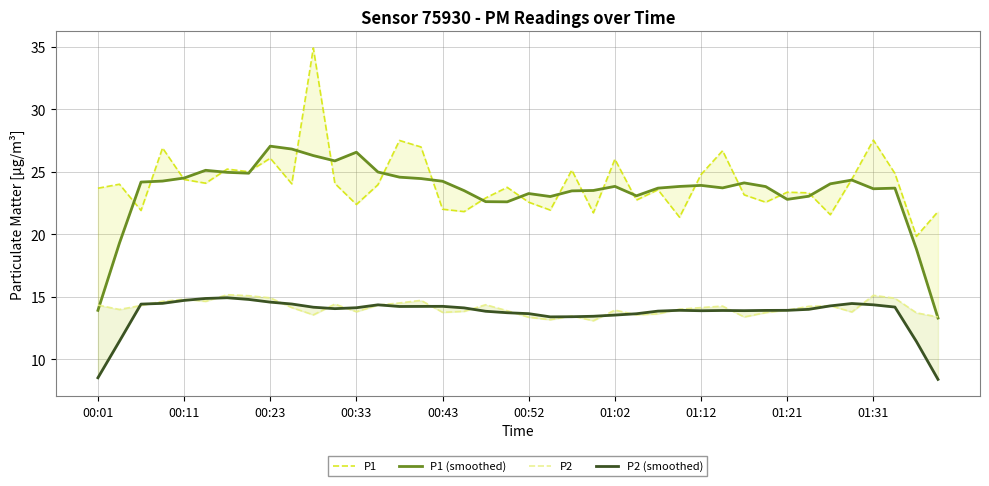

The P2 (smoothed) series shows 14.0 at 33. True or false?

True